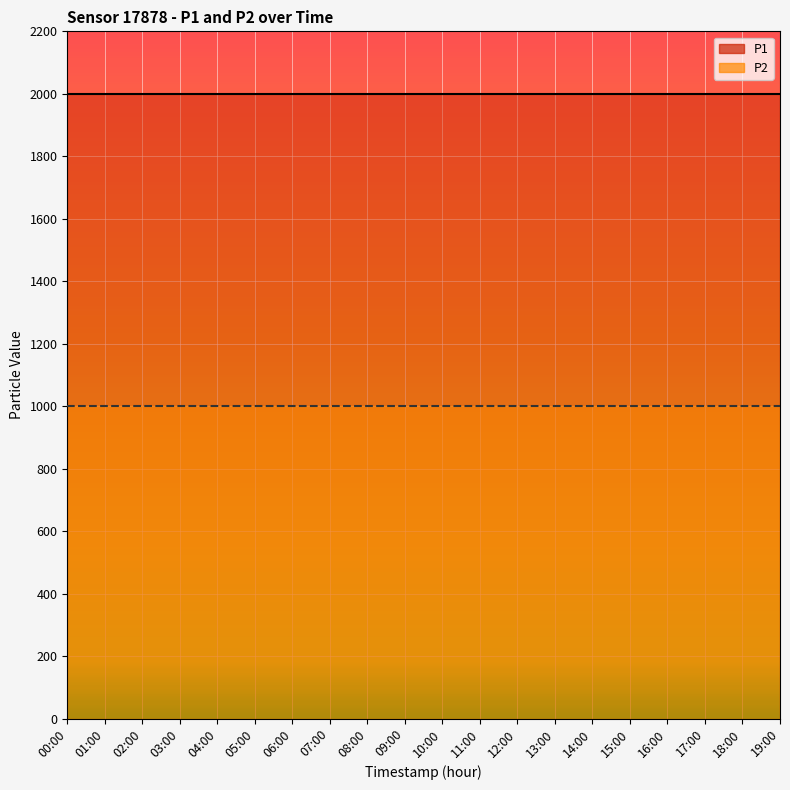

True or false: P2 and P1 intersect in this chart.

False